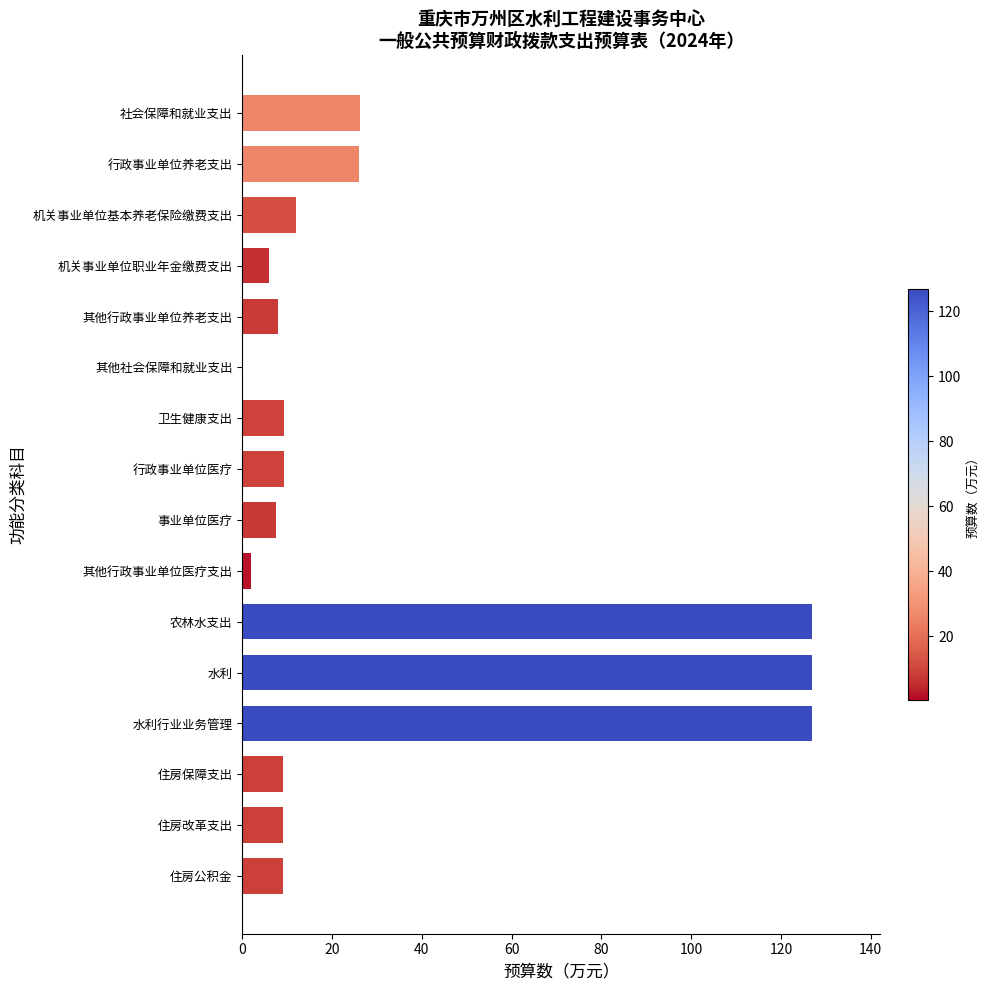

What is the sum of the values at 机关事业单位基本养老保险缴费支出 and 农林水支出?

138.9